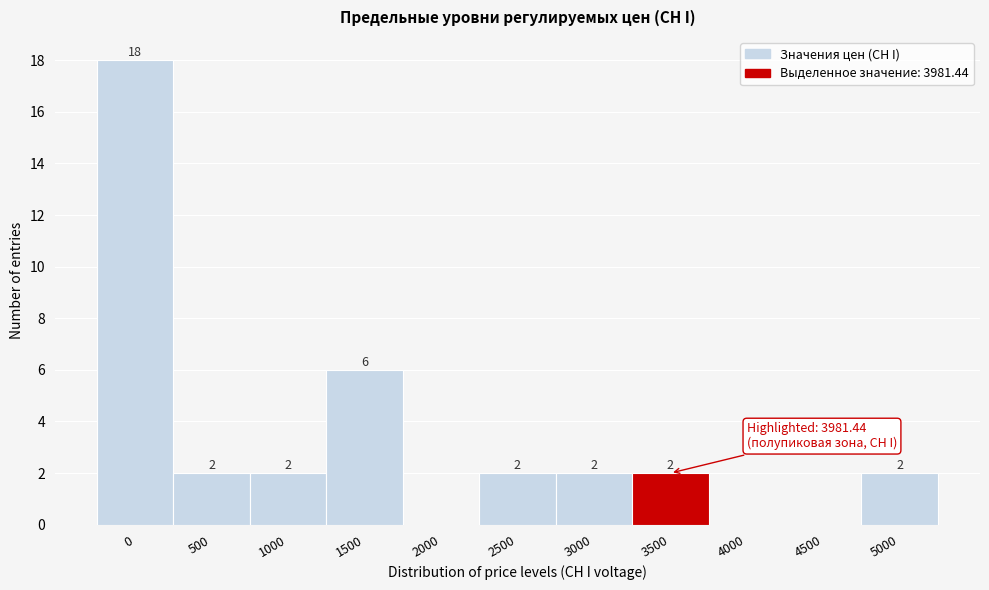

Reading left to right, list all the values displayed in this chart.

0=18	500=2	1000=2	1500=6	2000=0	2500=2	3000=2	3500=2	4000=0	4500=0	5000=2